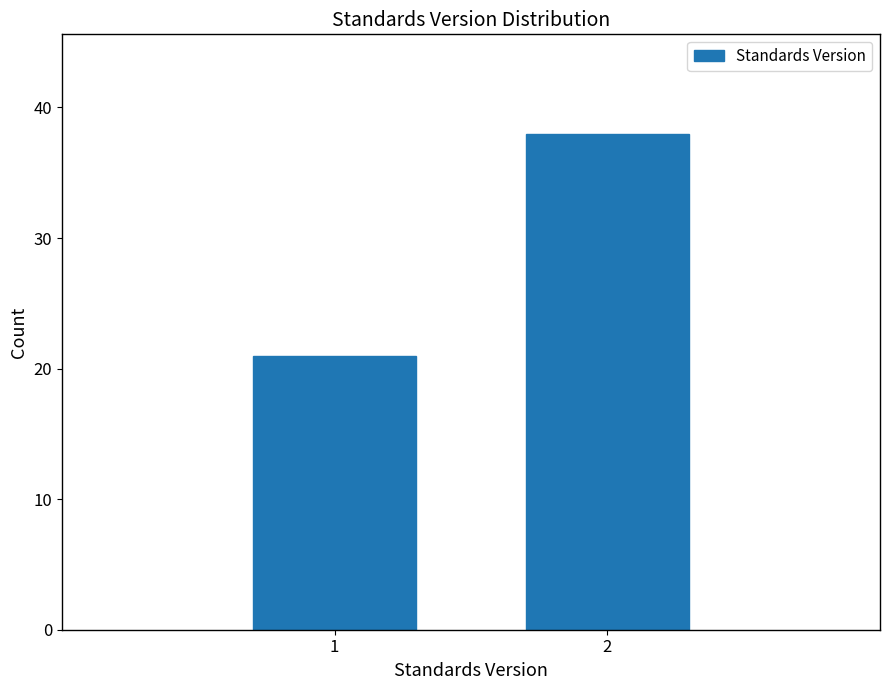

Reading left to right, list all the values displayed in this chart.

21	38